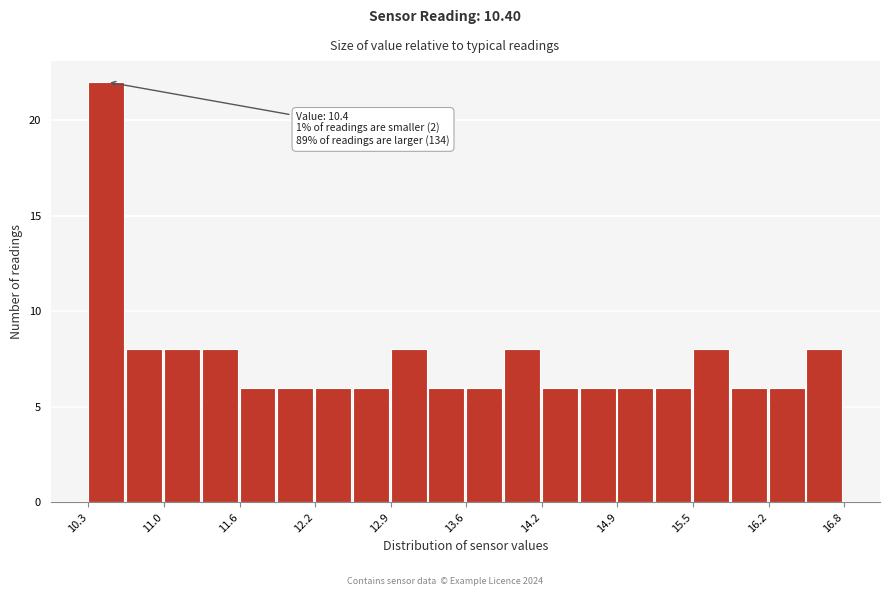

Read against the x-axis, roughly where is the centre of the tallest bar?

10.5